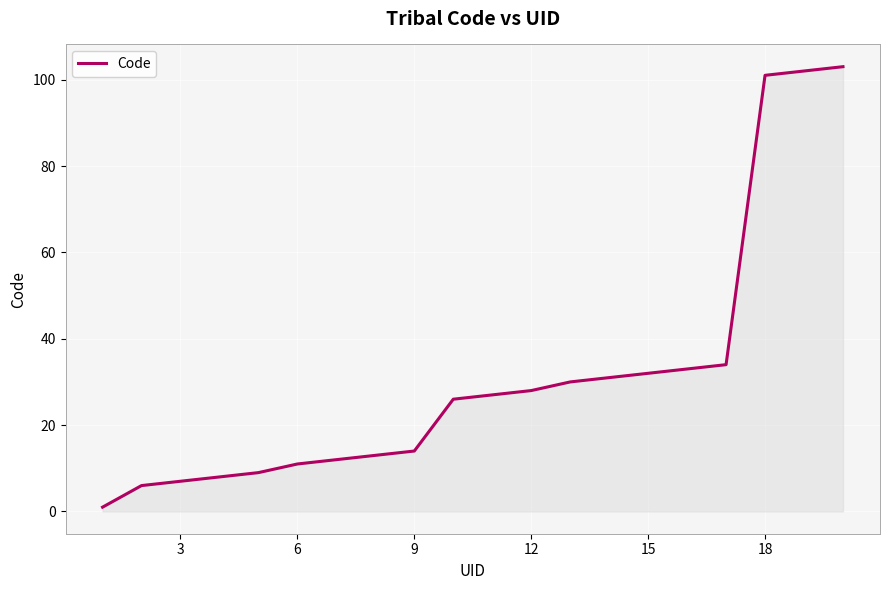

What is the greatest value displayed?

103